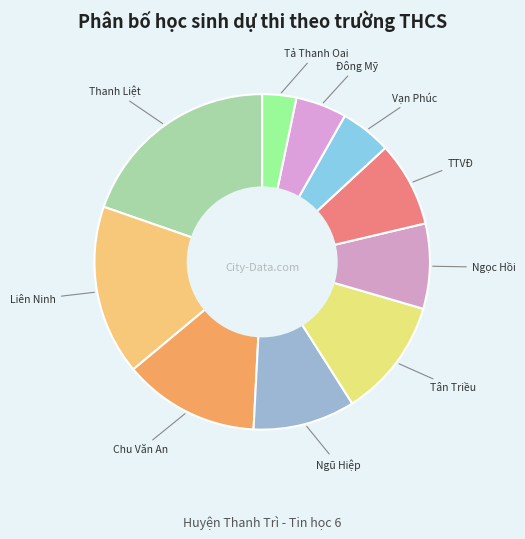

Which slice is the smallest?

Tả Thanh Oai